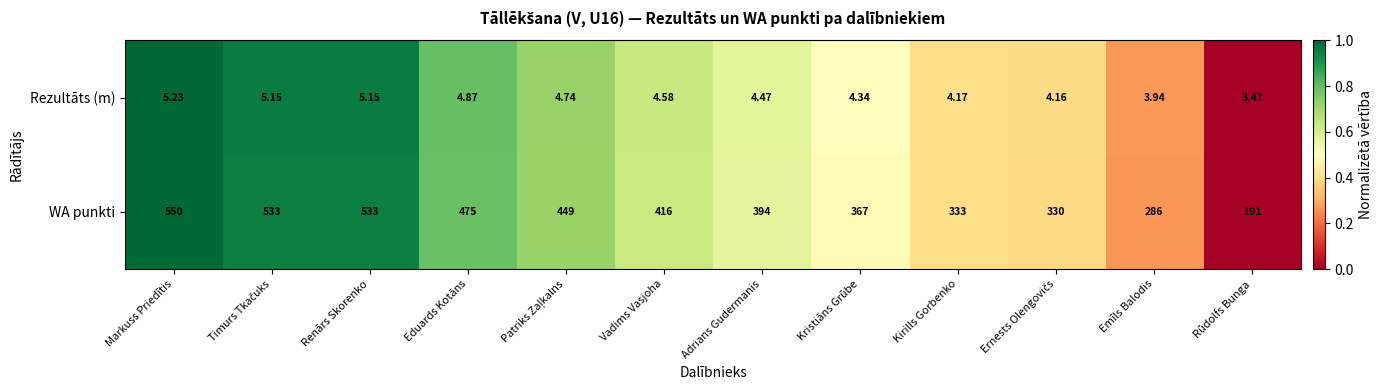

Which series has the largest range (max minus min)?

WA punkti